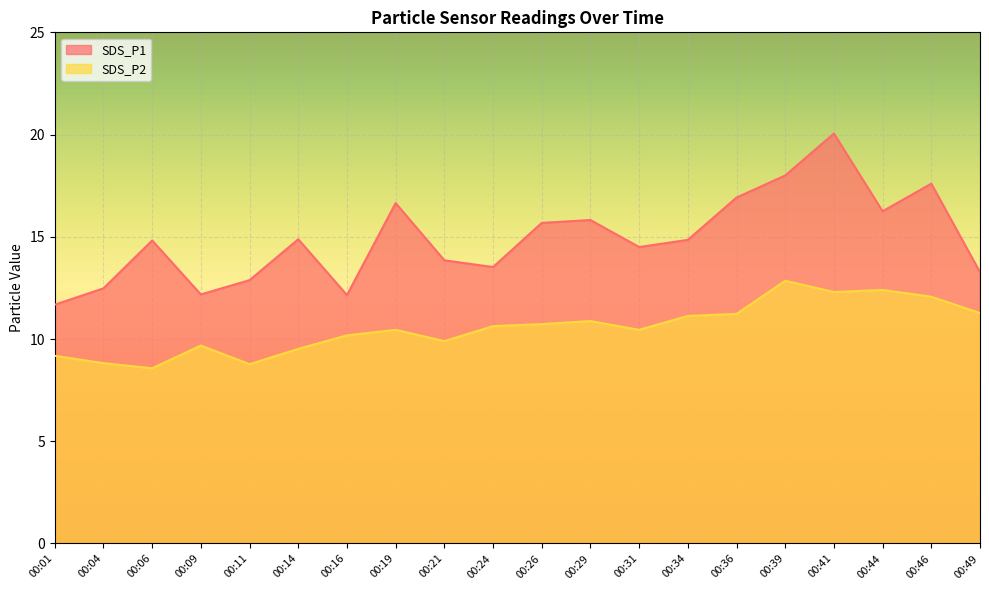

What is the difference between the maximum and minimum values in the SDS_P2 series?

4.3